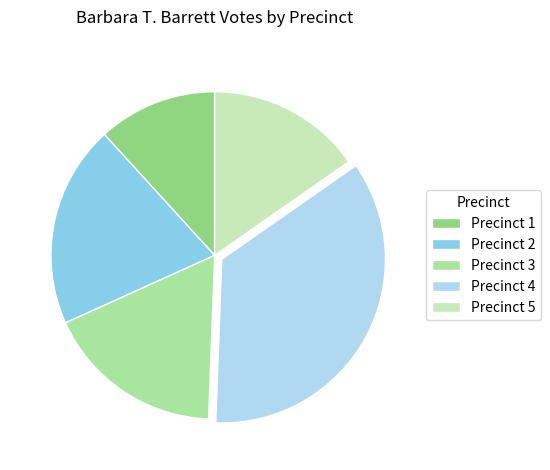

How many segments does this pie chart have?

5